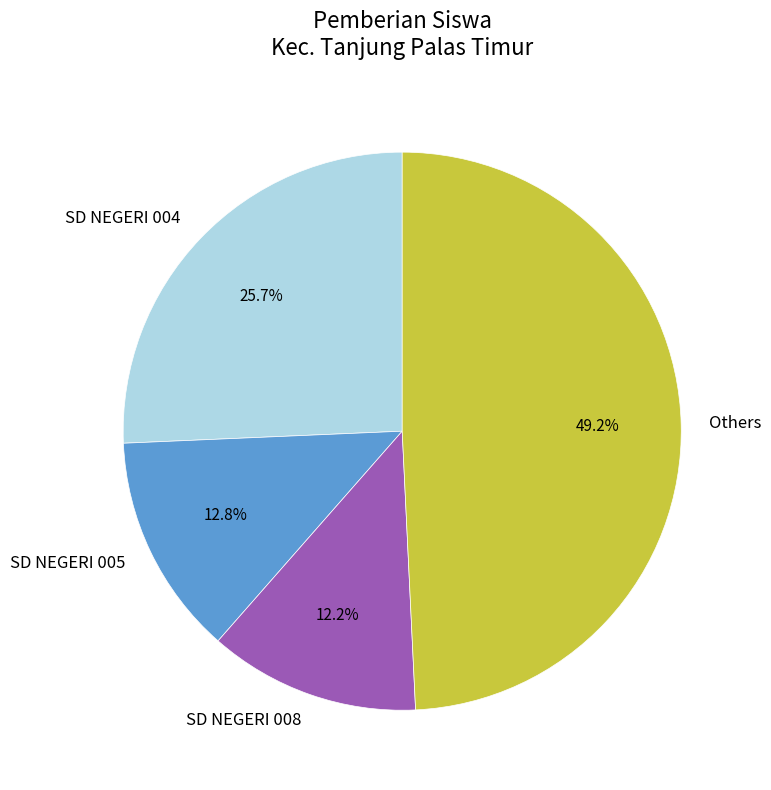

What is the largest slice in the pie chart?

Others